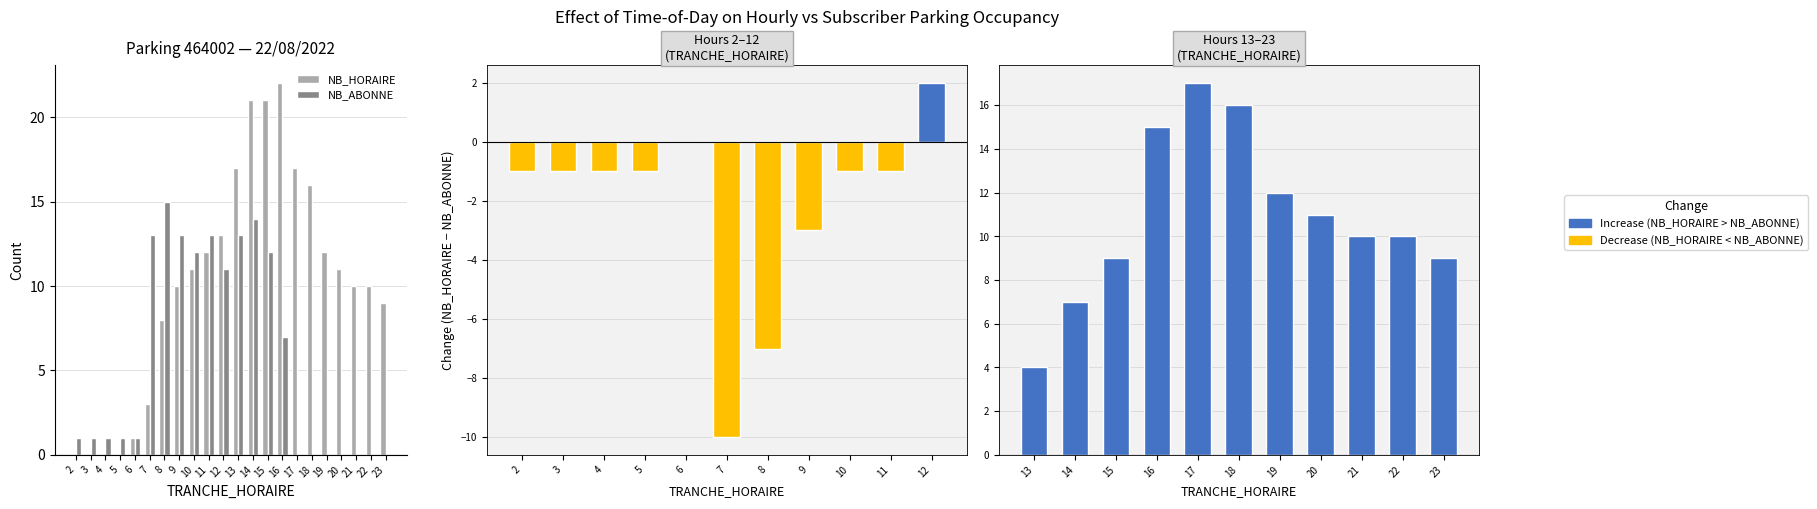

Which series has the widest spread of values?

NB_HORAIRE